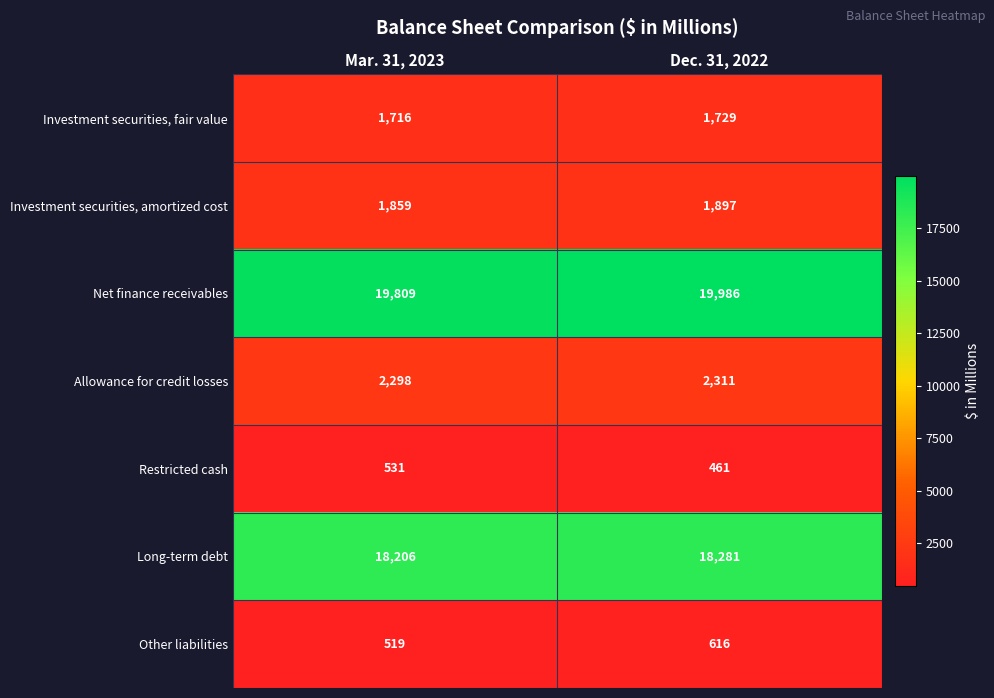

Reading left to right, extract all data points from this chart.

Investment securities, fair value: 1716	1729
Investment securities, amortized cost: 1859	1897
Net finance receivables: 19809	19986
Allowance for credit losses: 2298	2311
Restricted cash: 531	461
Long-term debt: 18206	18281
Other liabilities: 519	616